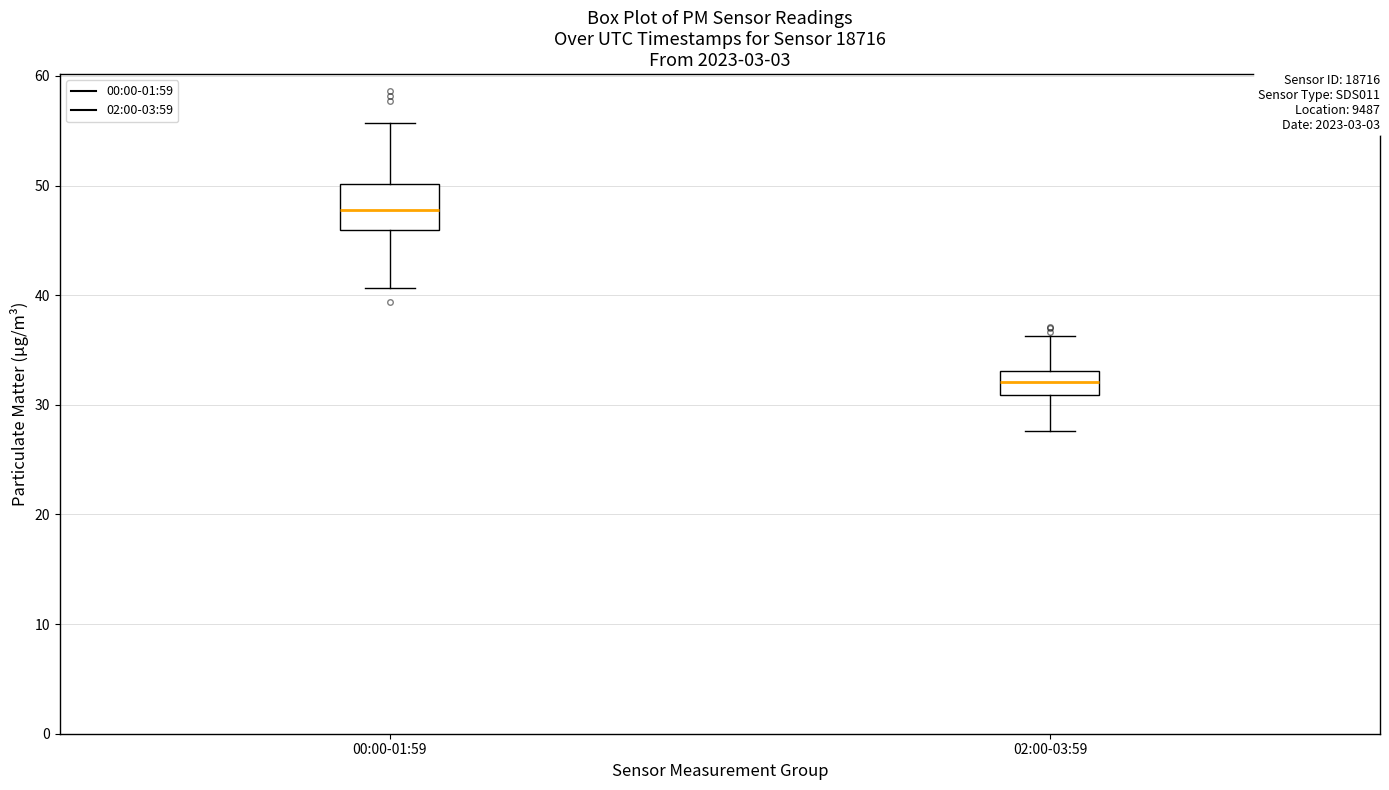

Reading left to right, read every box against the y-axis: the position of its median line, the range the box covers, and the ends of its whiskers. The values are not printed on the chart, so give them approximately, as read against the axis.

00:00-01:59: median 48, box 46 to 50, whiskers 41 to 56
02:00-03:59: median 32, box 31 to 33, whiskers 28 to 36